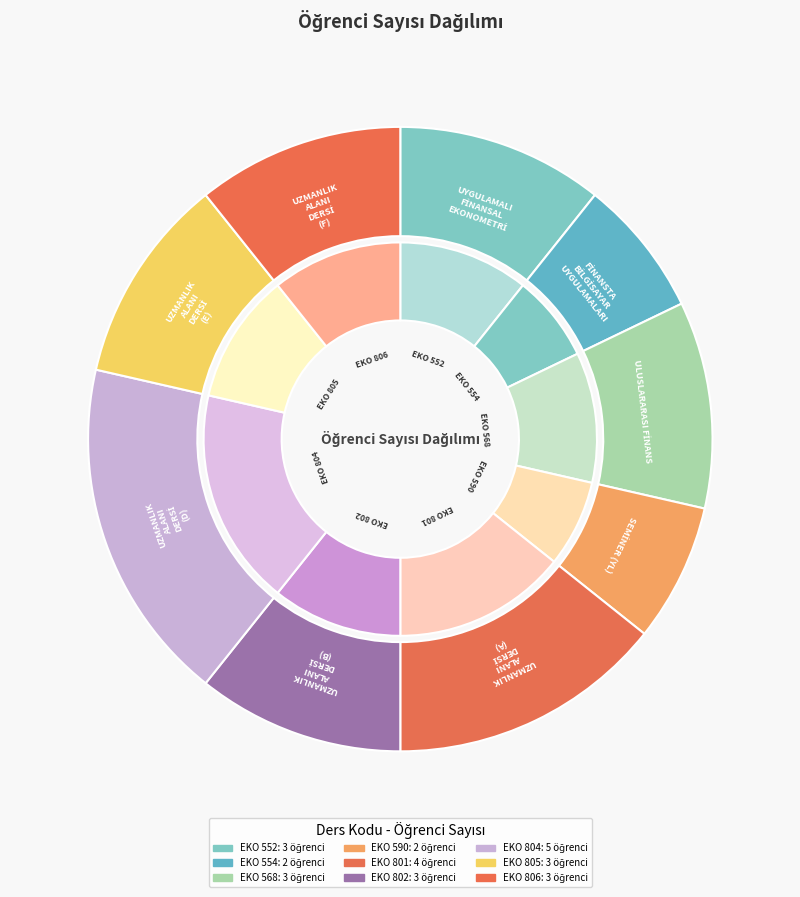

True or false: EKO 804 accounts for 10% of the total.

False